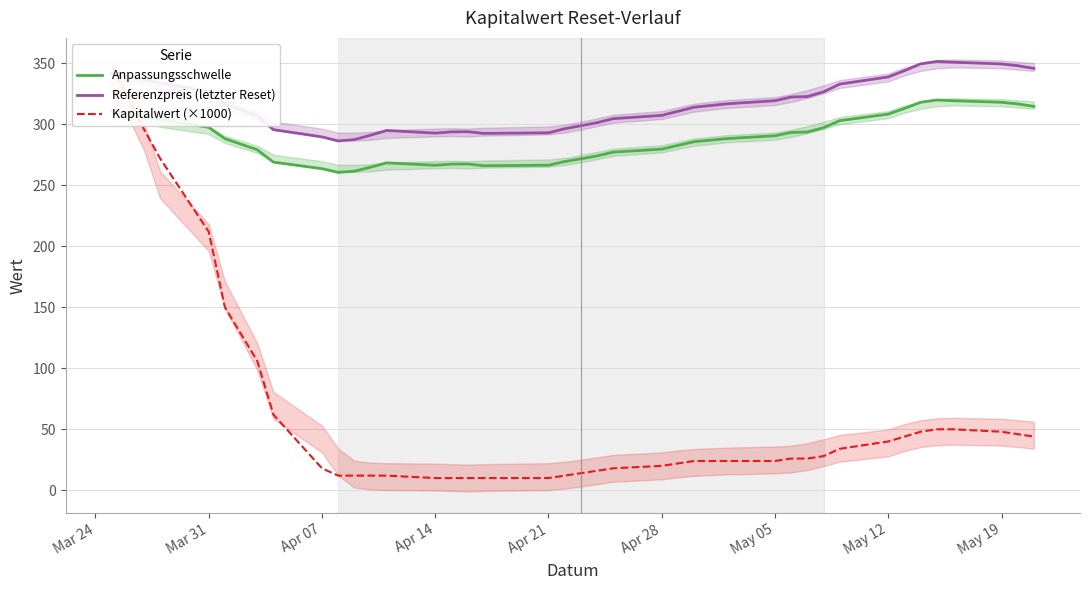

What is the highest value of the Referenzpreis (letzter Reset) series?

351.6